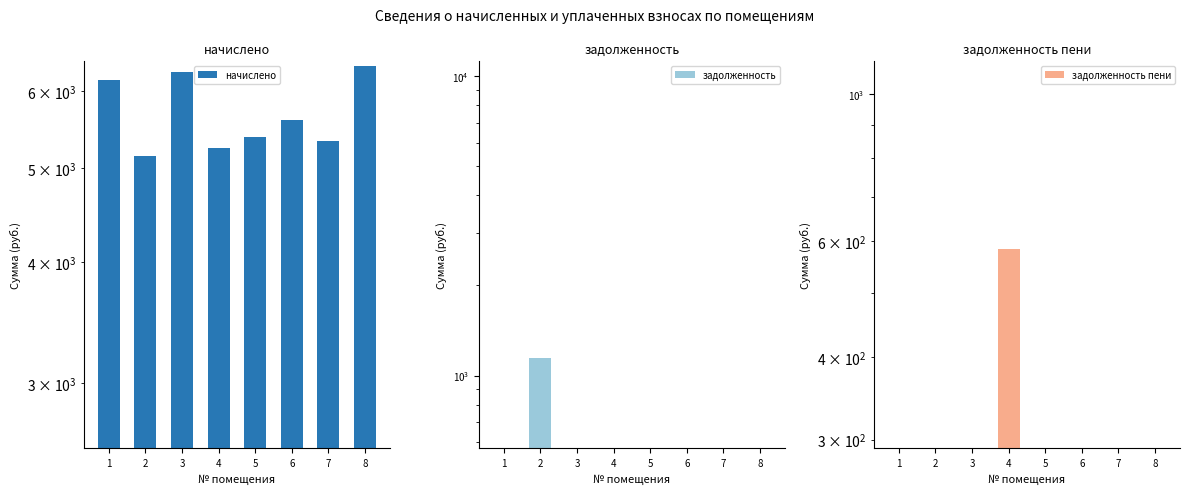

What value does the задолженность пени series have at 4?

582.4